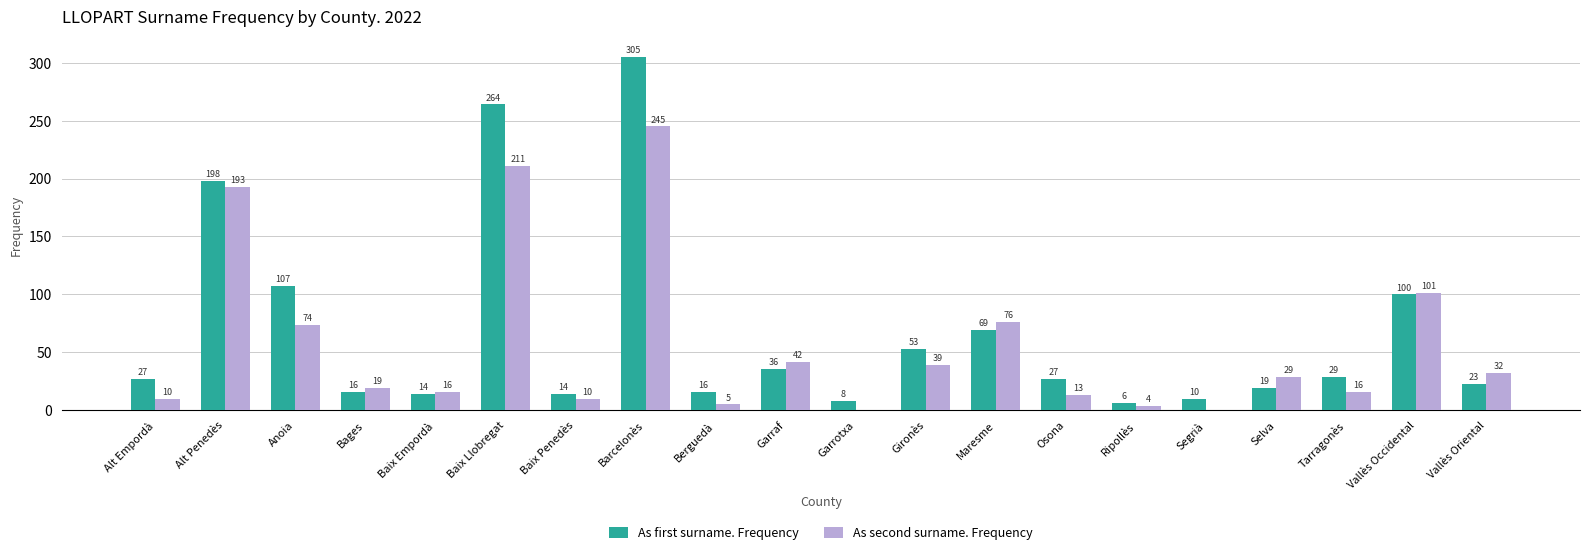

Are the bars horizontal?

No